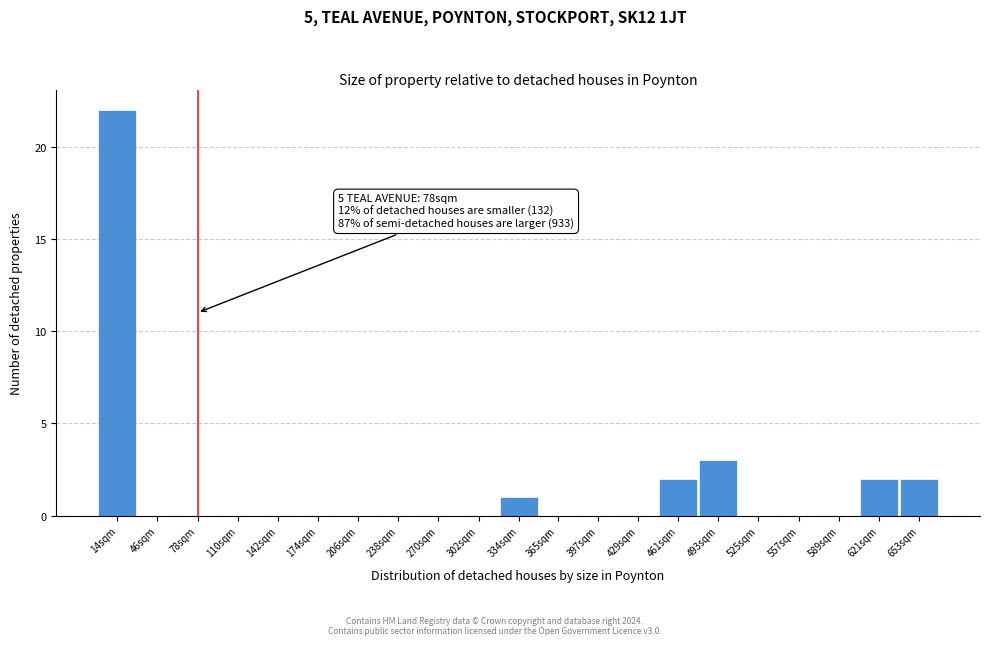

Reading left to right, extract all data points from this chart.

14sqm=22	46sqm=0	78sqm=0	110sqm=0	142sqm=0	174sqm=0	206sqm=0	238sqm=0	270sqm=0	302sqm=0	334sqm=1	365sqm=0	397sqm=0	429sqm=0	461sqm=2	493sqm=3	525sqm=0	557sqm=0	589sqm=0	621sqm=2	653sqm=2